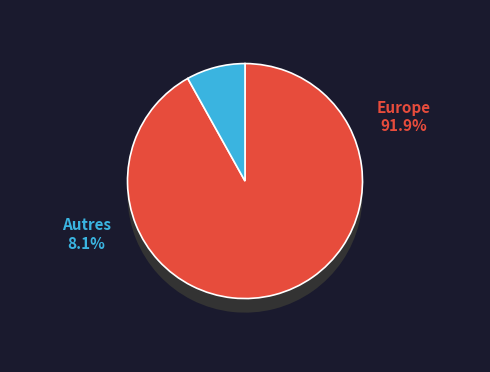

What is the smallest slice in the pie chart?

Afrique